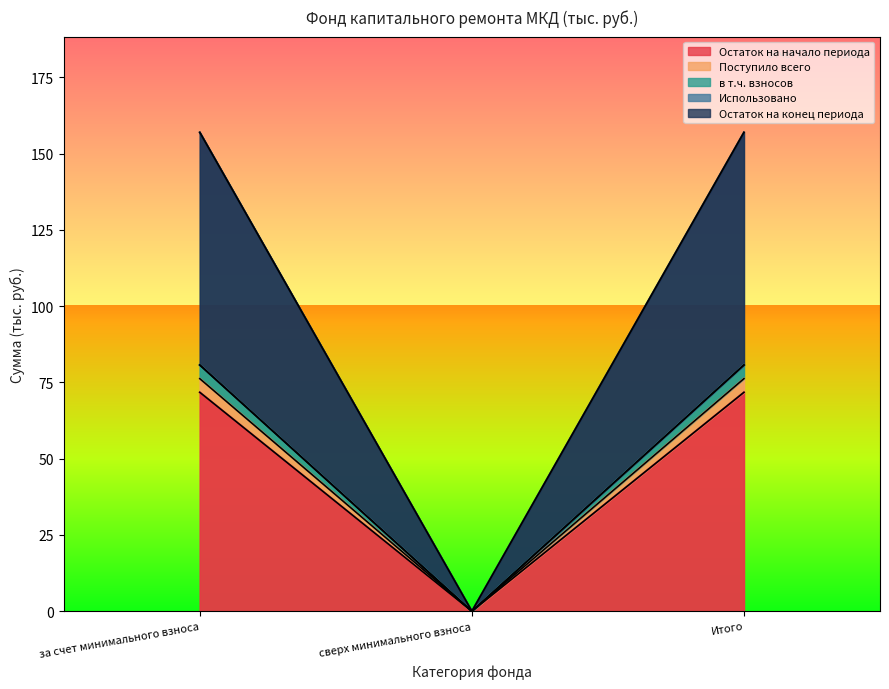

Rank the series by their maximum value, from highest to lowest.

Остаток на конец периода, в т.ч. взносов, Остаток на начало периода, Поступило всего